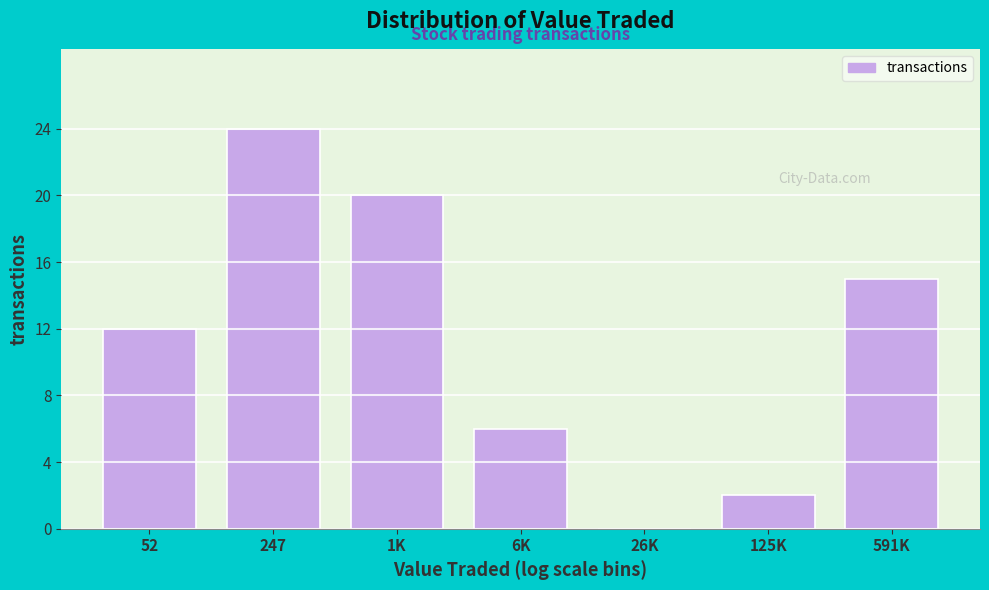

Reading left to right, what are all the values shown in this chart?

52=12	247=24	1K=20	6K=6	26K=0	125K=2	591K=15